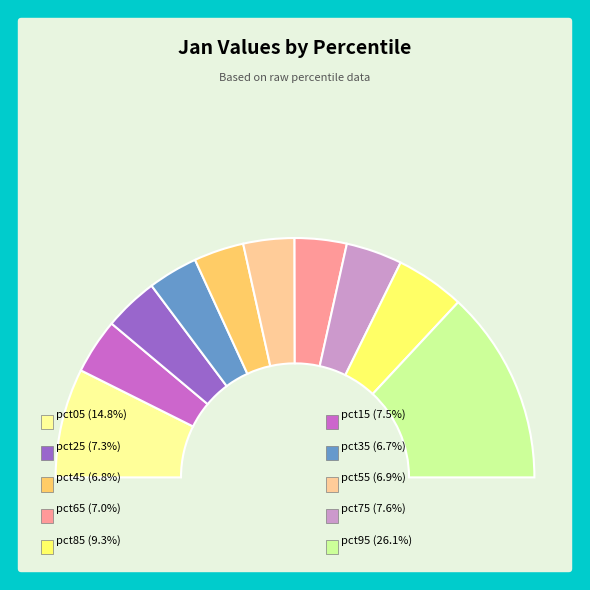

What is the smallest slice in the pie chart?

pct35